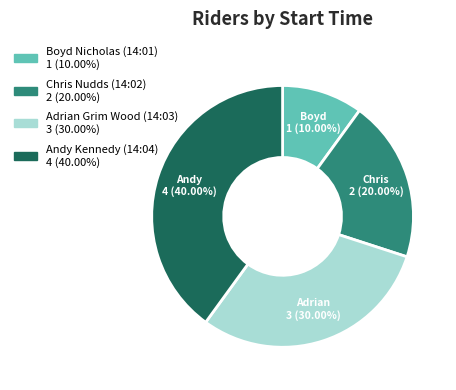

Rank the categories by value from lowest to highest.

Boyd Nicholas (14:01), Chris Nudds (14:02), Adrian Grim Wood (14:03), Andy Kennedy (14:04)